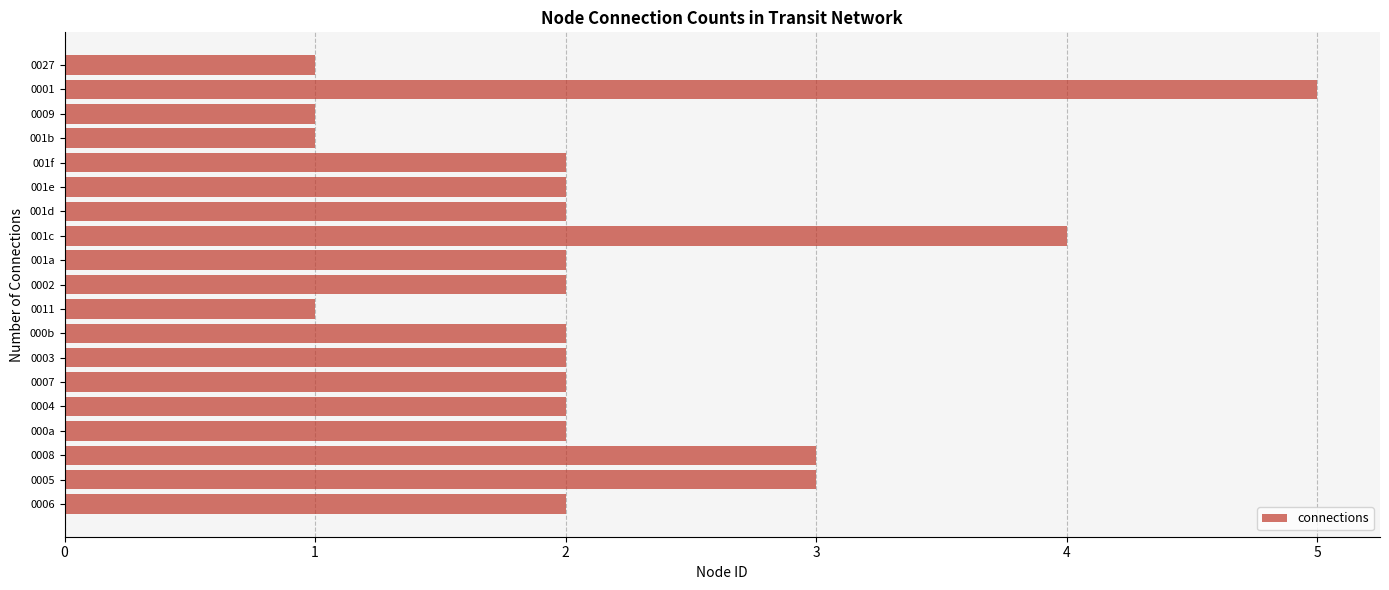

The chart shows a value of 2 at 0007. True or false?

True